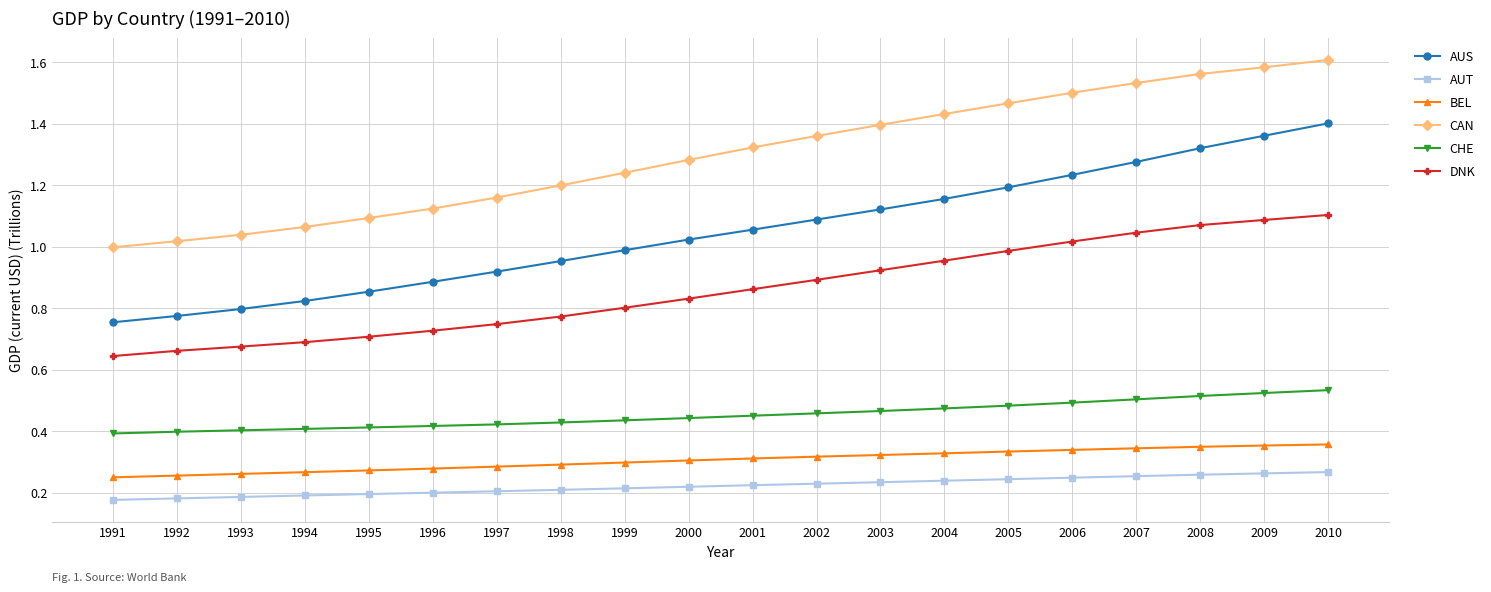

Is the value of AUS at 2006 greater than the value of CAN at 2002?

No